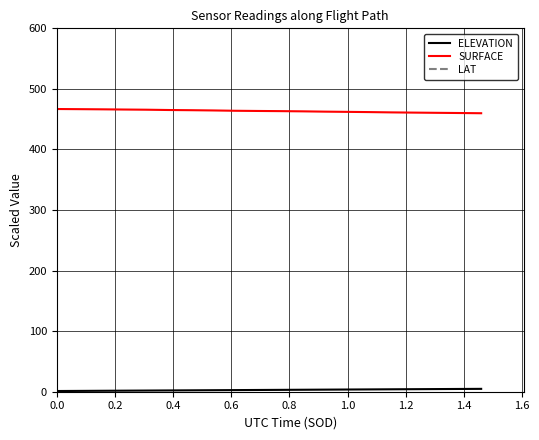

Which series has the largest total across all categories?

SURFACE